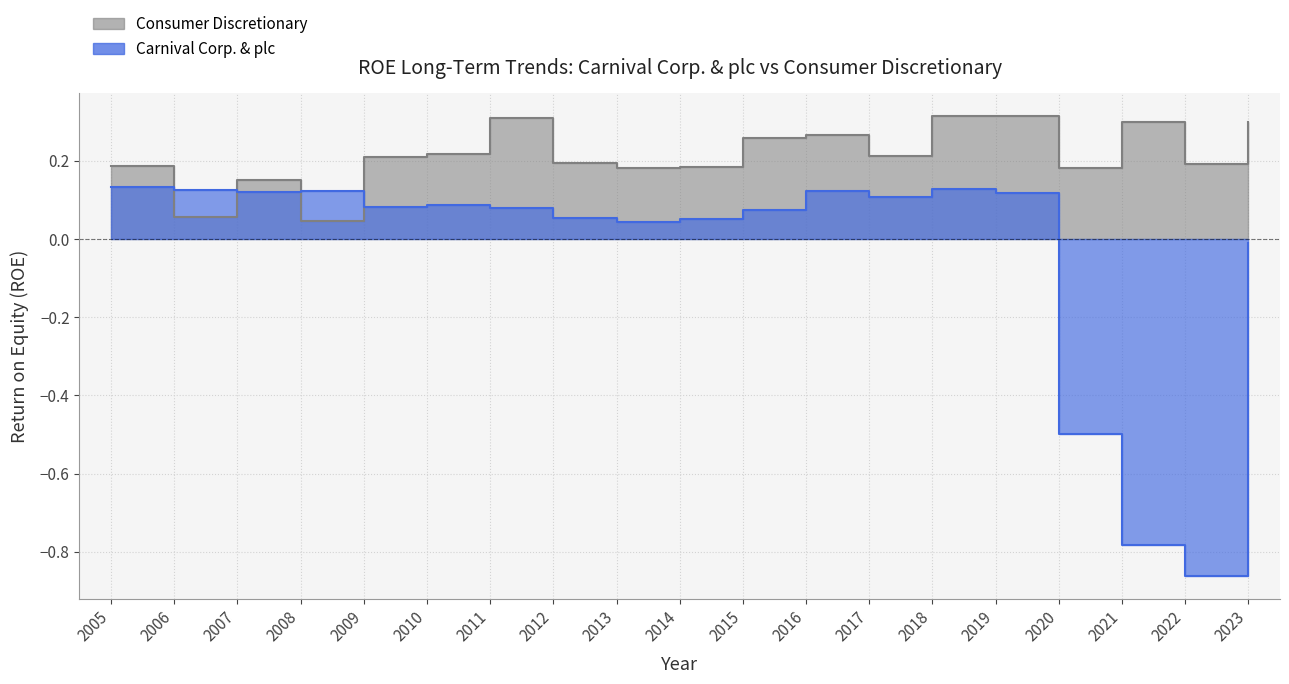

Which category has the lowest value in the Consumer Discretionary series?

2008